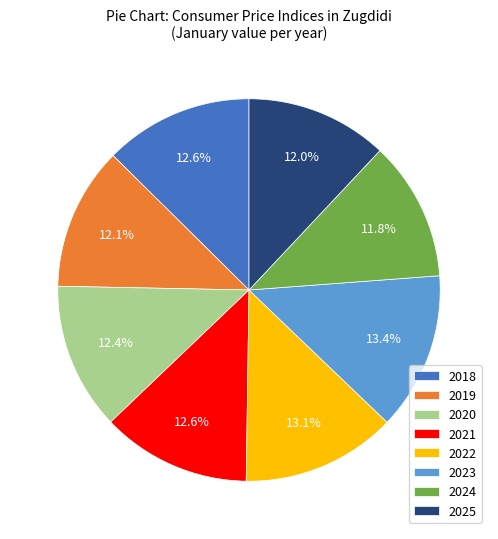

To the nearest percent, what is the difference between the 2018 and 2024 slice percentages?

1%